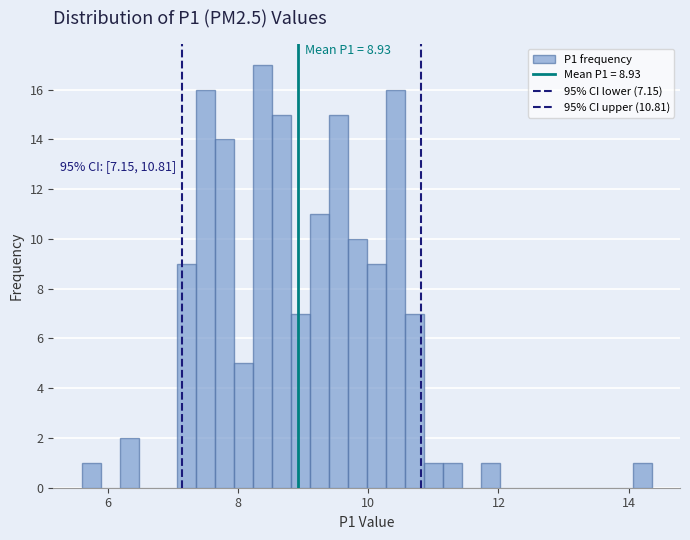

Read against the x-axis, roughly where is the centre of the tallest bar?

8.4